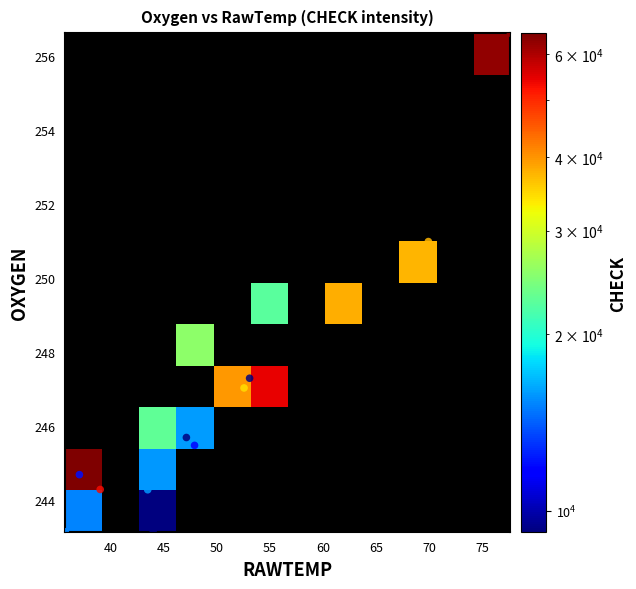

Which series has the largest total across all categories?

CHECK